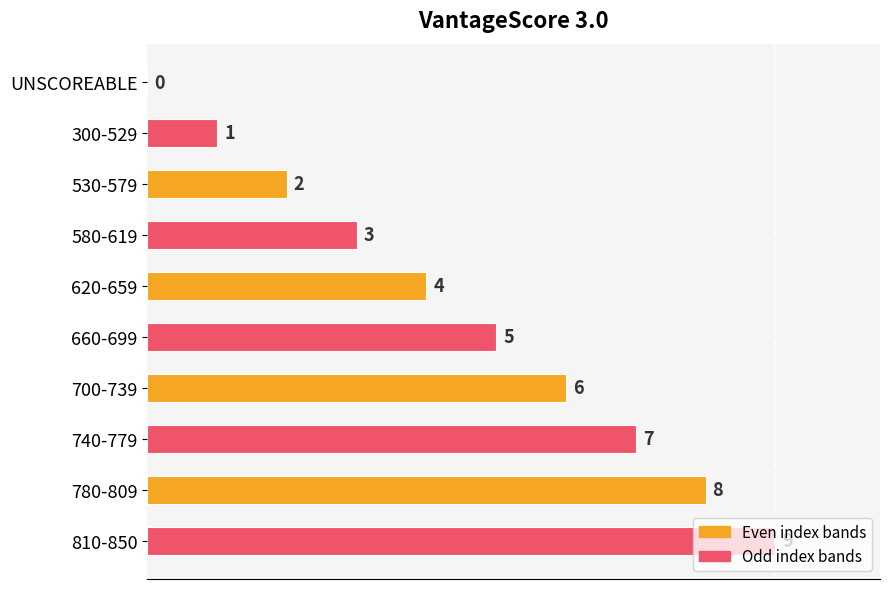

At which label is the value closest to 4?

620-659